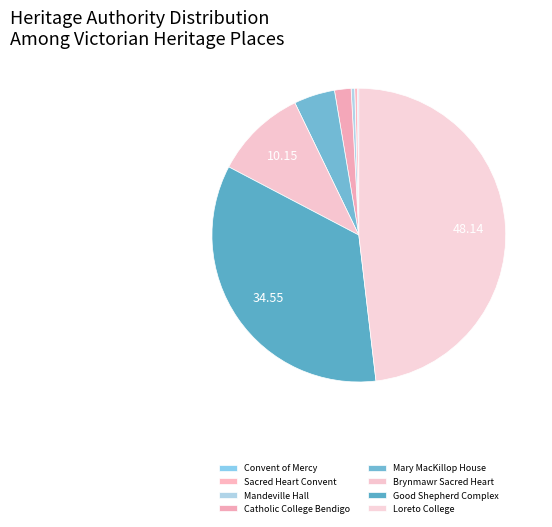

Does any single category account for the majority?

No